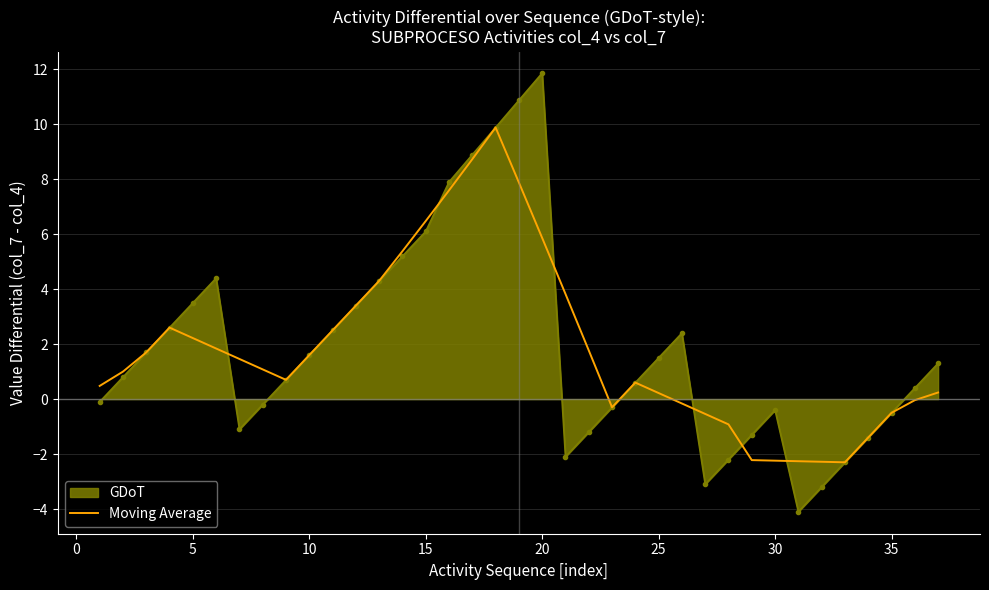

What is the smallest value displayed?

-4.1